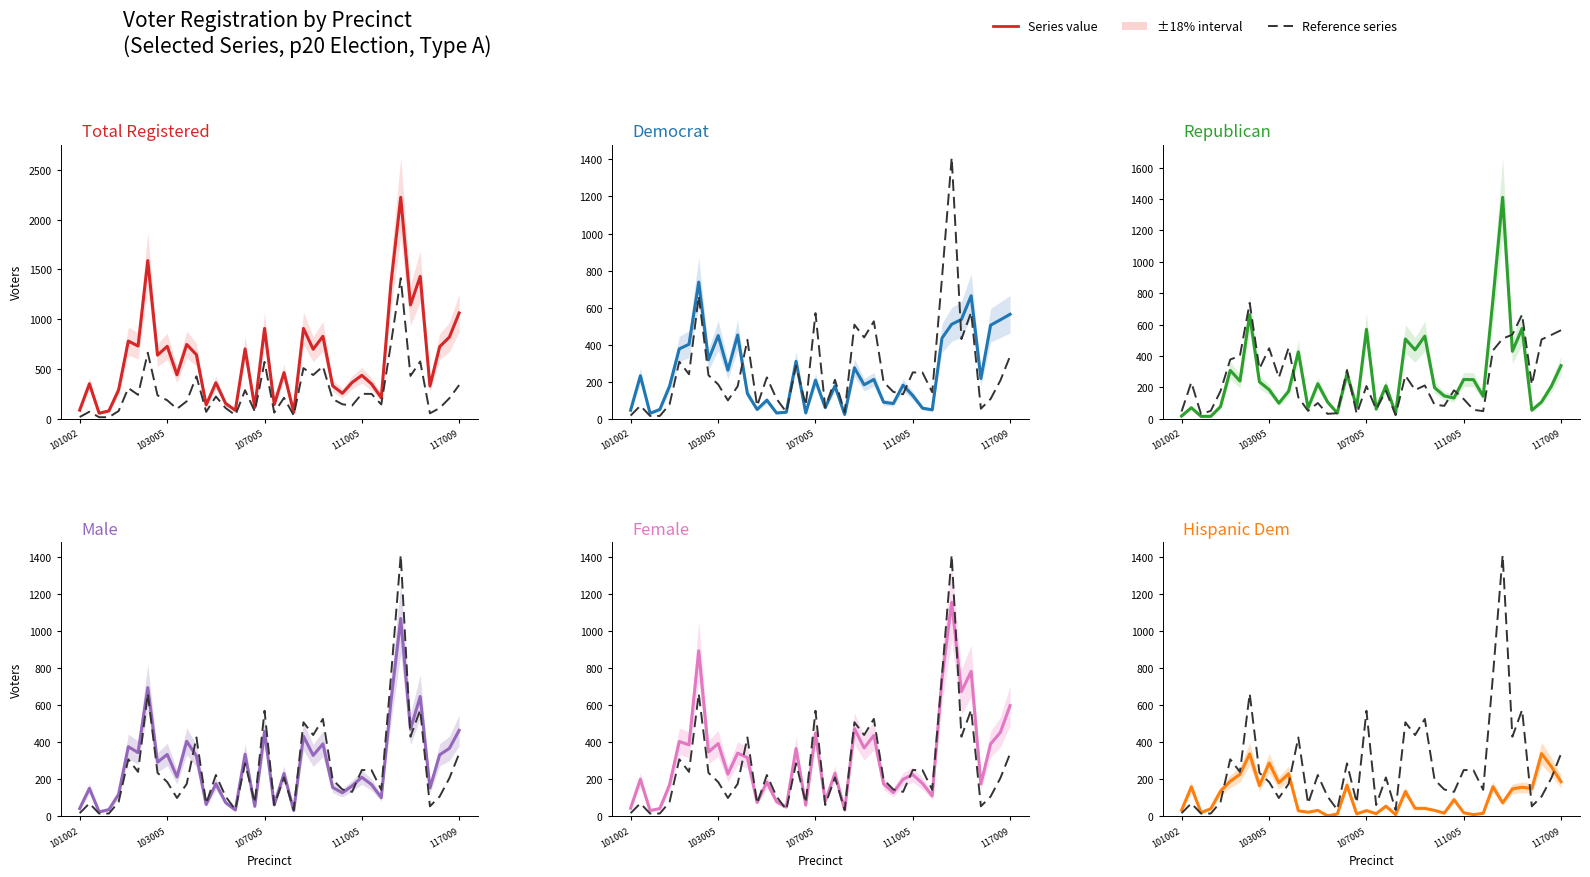

At how many categories does at least one series exceed 2039?

1